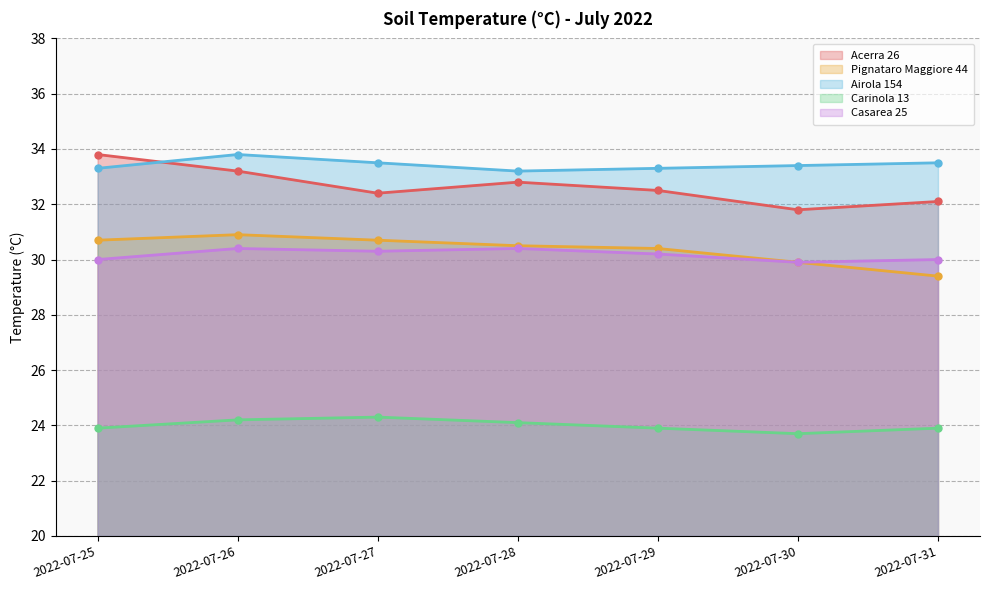

True or false: Acerra 26 has a value of 32.5 at 2022-07-29.

True